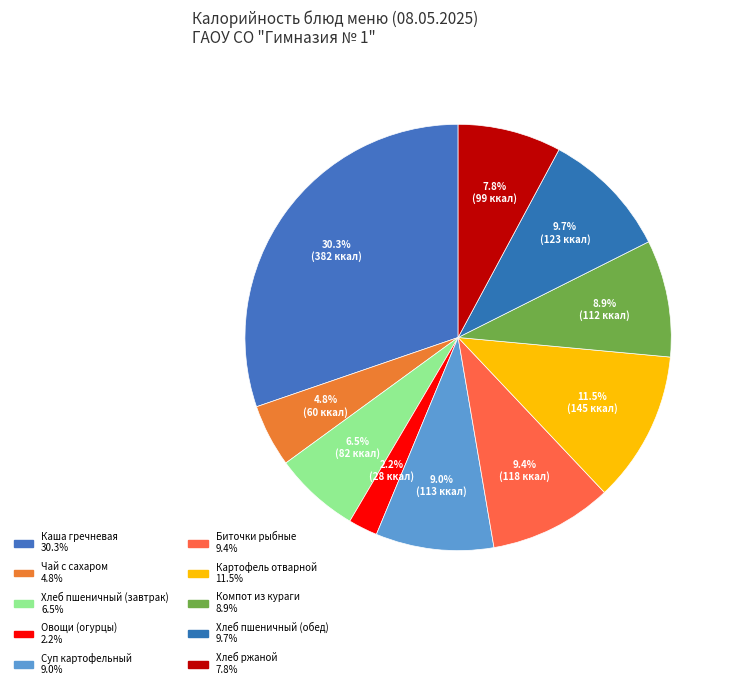

How many segments does this pie chart have?

10